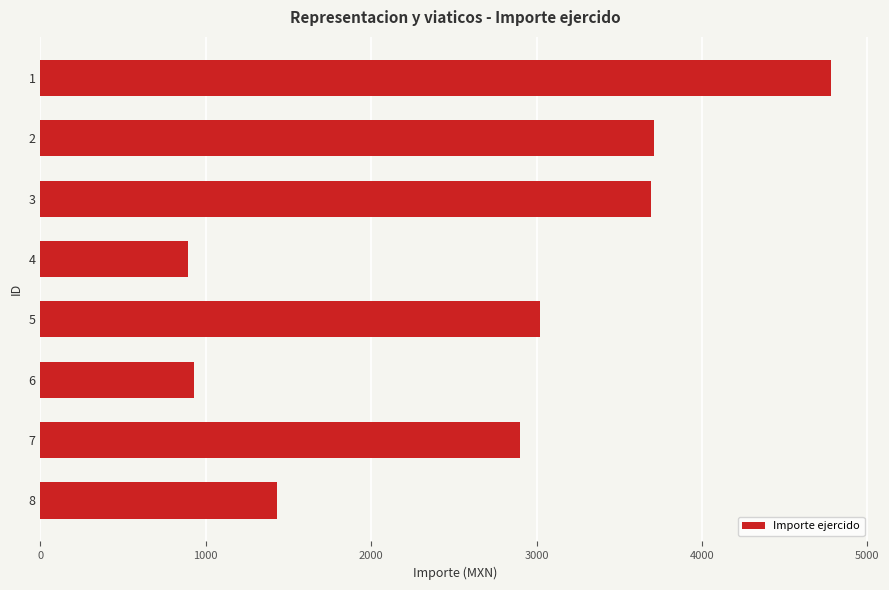

What is the sum of all values?

21350.4